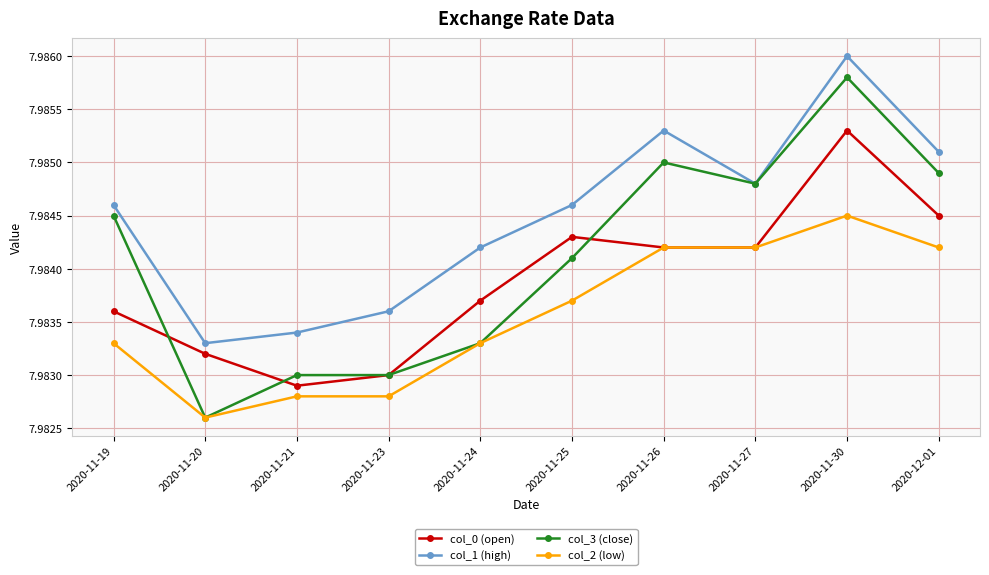

The col_1 (high) series shows 4.7 at 2020-11-27. True or false?

False